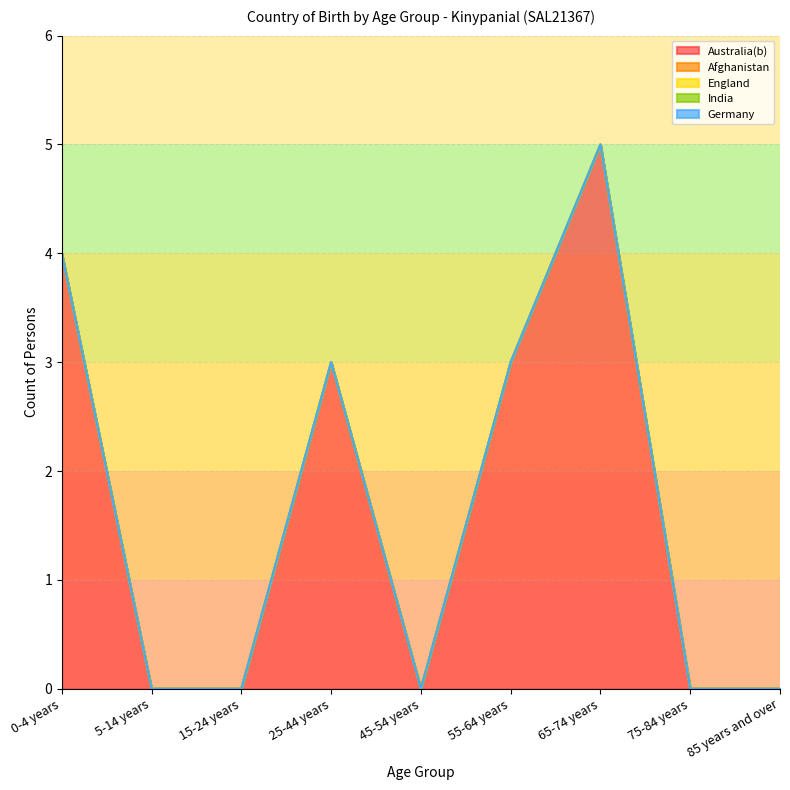

Reading right to left, list all the values displayed in this chart.

Australia(b): 85 years and over=0	75-84 years=0	65-74 years=5	55-64 years=3	45-54 years=0	25-44 years=3	15-24 years=0	5-14 years=0	0-4 years=4
Afghanistan: 85 years and over=0	75-84 years=0	65-74 years=0	55-64 years=0	45-54 years=0	25-44 years=0	15-24 years=0	5-14 years=0	0-4 years=0
England: 85 years and over=0	75-84 years=0	65-74 years=0	55-64 years=0	45-54 years=0	25-44 years=0	15-24 years=0	5-14 years=0	0-4 years=0
India: 85 years and over=0	75-84 years=0	65-74 years=0	55-64 years=0	45-54 years=0	25-44 years=0	15-24 years=0	5-14 years=0	0-4 years=0
Germany: 85 years and over=0	75-84 years=0	65-74 years=0	55-64 years=0	45-54 years=0	25-44 years=0	15-24 years=0	5-14 years=0	0-4 years=0